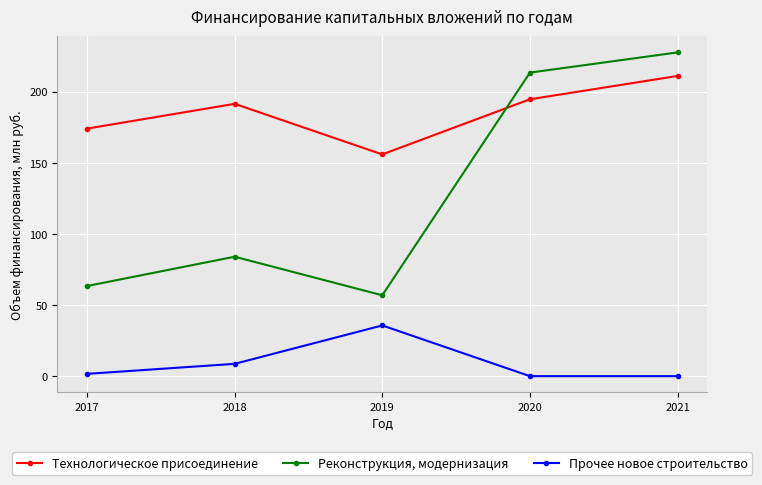

Where is Реконструкция, модернизация nearest to the value 142?

2018